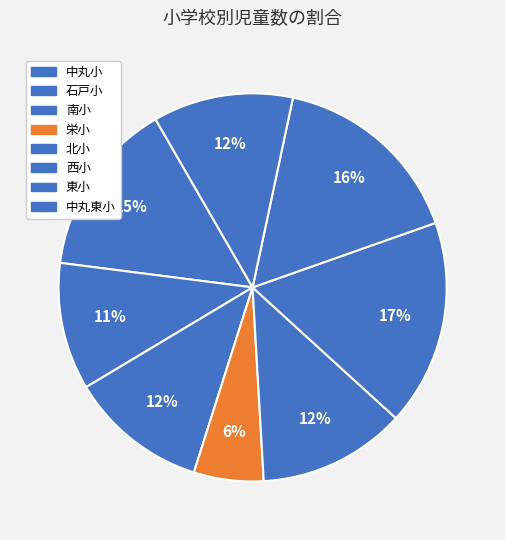

What is the total percentage of 北小 and 中丸東小?

24.0%